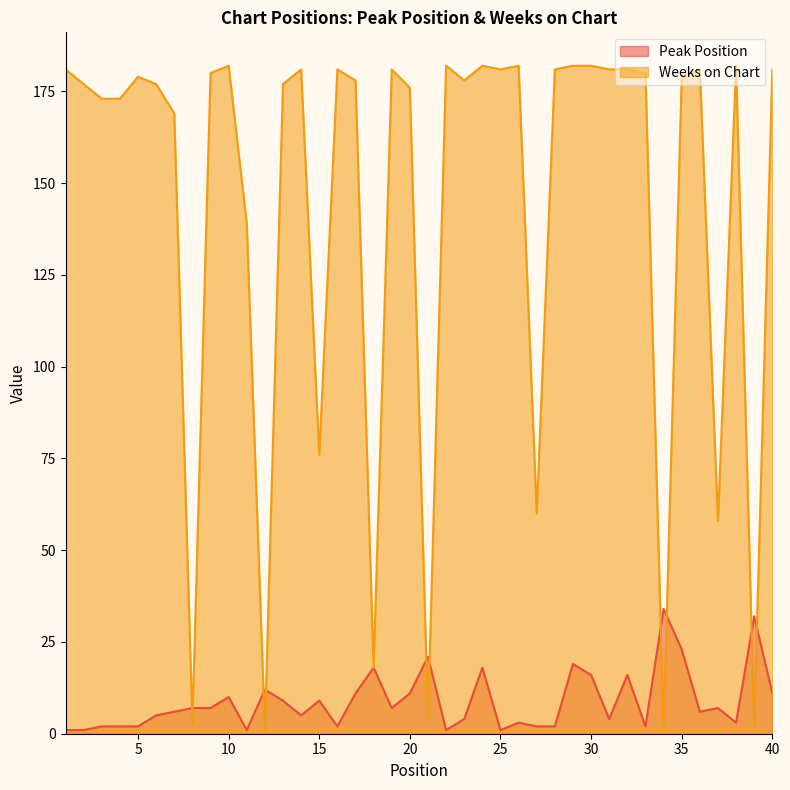

What is the sum of the Weeks on Chart values at 2 and 34?

178